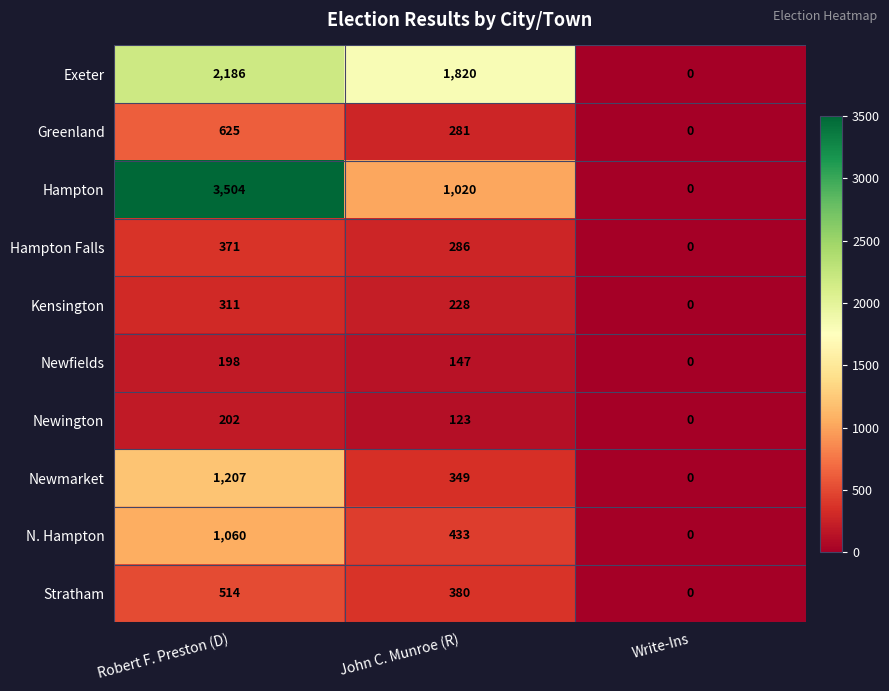

Reading left to right, list all the values displayed in this chart.

Exeter: 2186	1820	0
Greenland: 625	281	0
Hampton: 3504	1020	0
Hampton Falls: 371	286	0
Kensington: 311	228	0
Newfields: 198	147	0
Newington: 202	123	0
Newmarket: 1207	349	0
N. Hampton: 1060	433	0
Stratham: 514	380	0